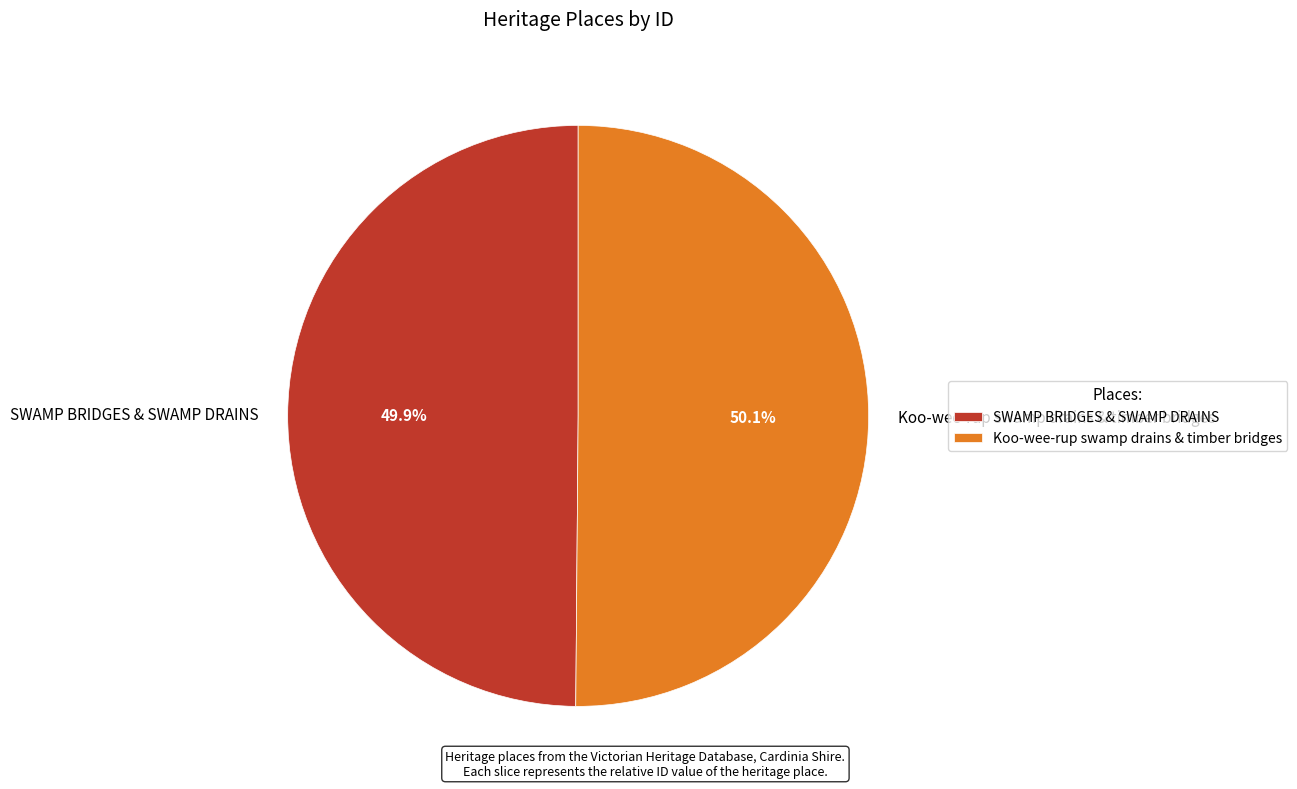

How many slices are in this pie chart?

2